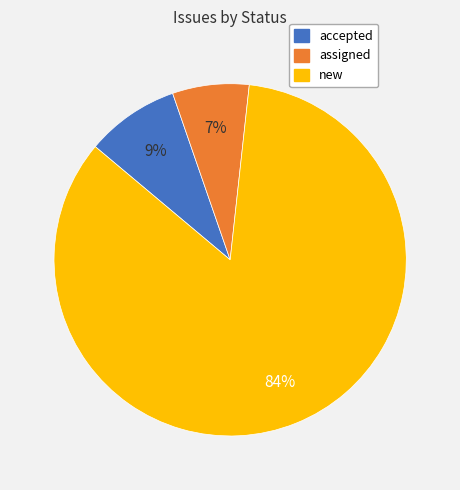

Combined, do assigned and accepted account for over 50%?

No